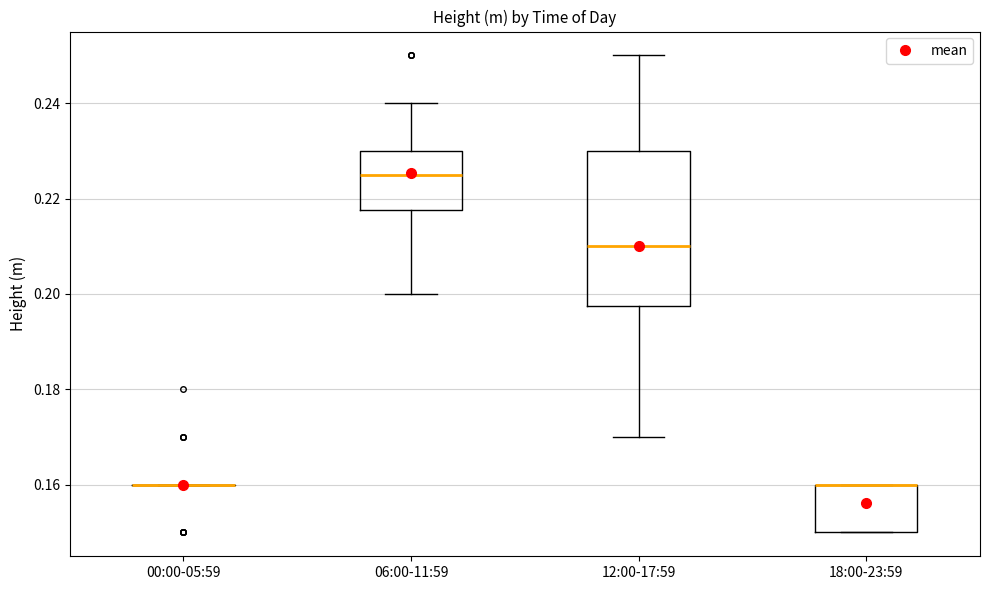

Reading left to right, read every box against the y-axis: the position of its median line, the range the box covers, and the ends of its whiskers. The values are not printed on the chart, so give them approximately, as read against the axis.

00:00-05:59: box collapsed to a line at 0.160, whiskers 0.160 to 0.160
06:00-11:59: median 0.226, box 0.218 to 0.230, whiskers 0.200 to 0.240
12:00-17:59: median 0.210, box 0.198 to 0.230, whiskers 0.170 to 0.250
18:00-23:59: median 0.160 (drawn on the box's upper edge), box 0.150 to 0.160, whiskers 0.150 to 0.160